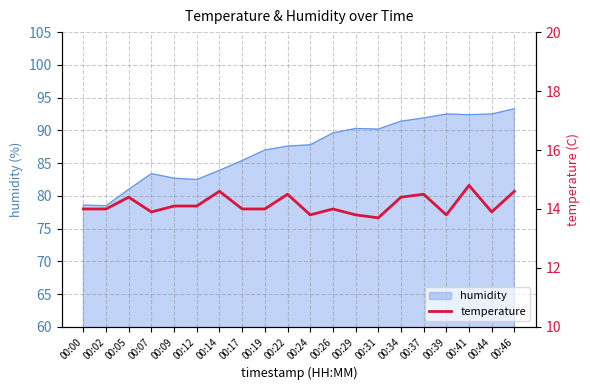

Reading left to right, what are all the values shown in this chart?

14.0	14.0	14.4	13.9	14.1	14.1	14.6	14.0	14.0	14.5	13.8	14.0	13.8	13.7	14.4	14.5	13.8	14.8	13.9	14.6